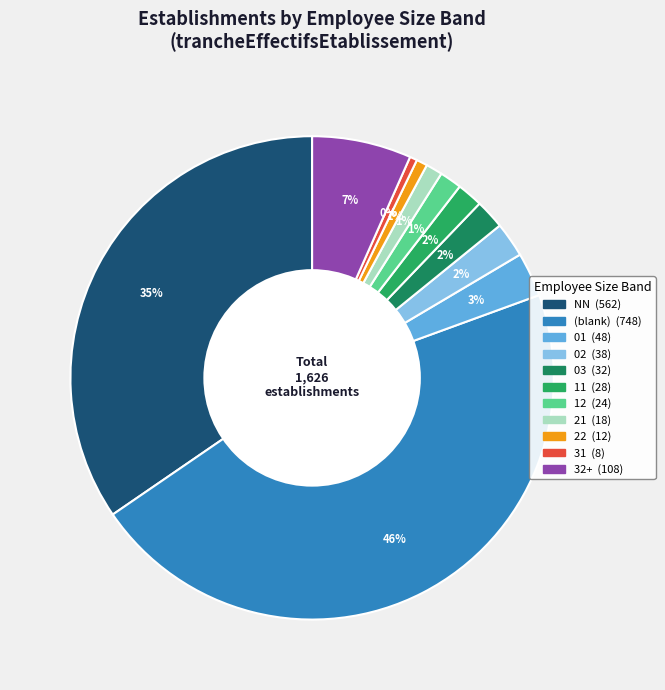

Count the number of slices in the pie.

11